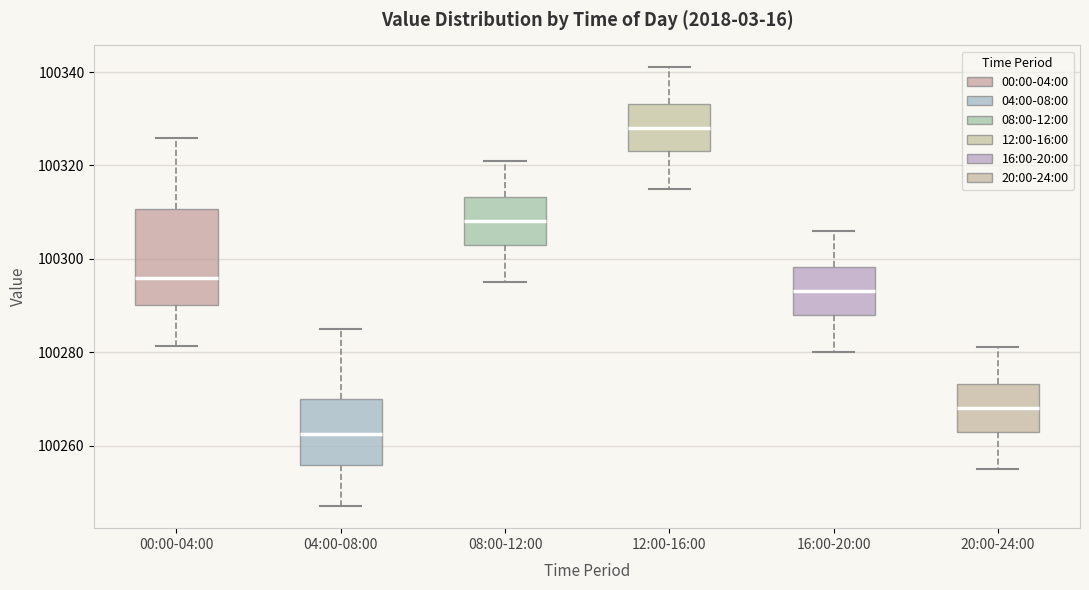

Where does the upper whisker of the box for 08:00-12:00 end on the y-axis? The values are not printed on the chart, so give them approximately, as read against the axis.

100322